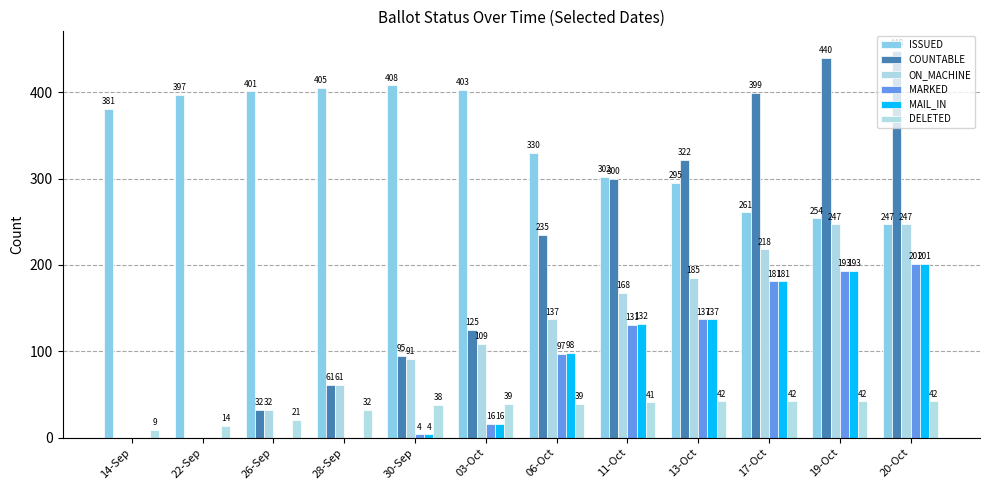

How many data points does each series have?

12